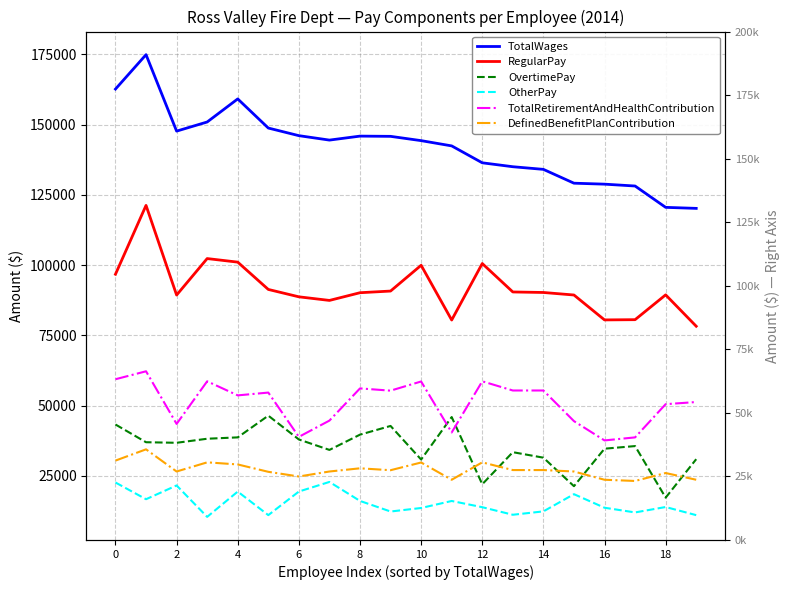

How many categories are shown in the chart?

20